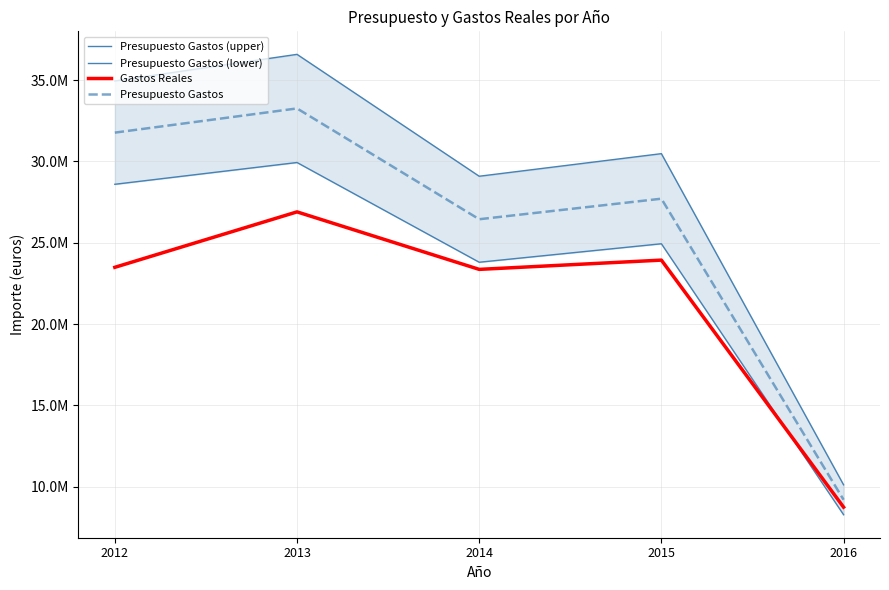

What is the sum of the Presupuesto Gastos (lower) values at 2012 and 2014?

52389180.0